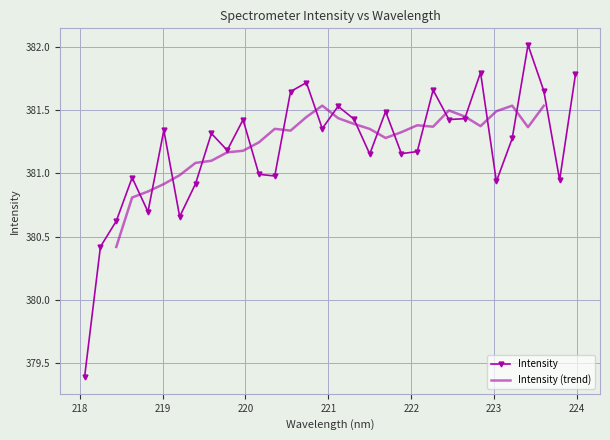

What is the difference between the values at 222.4538 and 219.589?

0.1